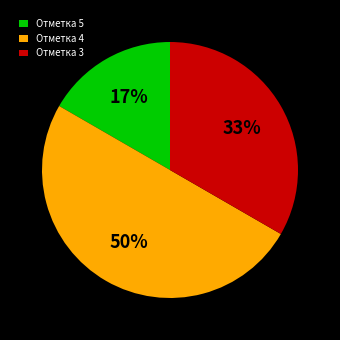

What is the ratio of the value at Отметка 4 to the value at Отметка 3?

1.5